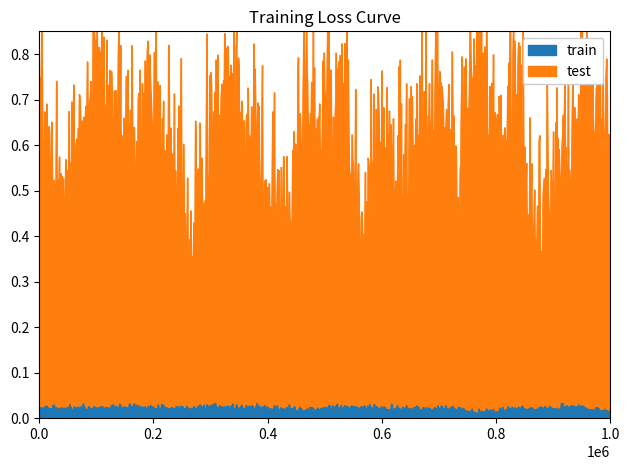

At how many categories does at least one series exceed 0?

31